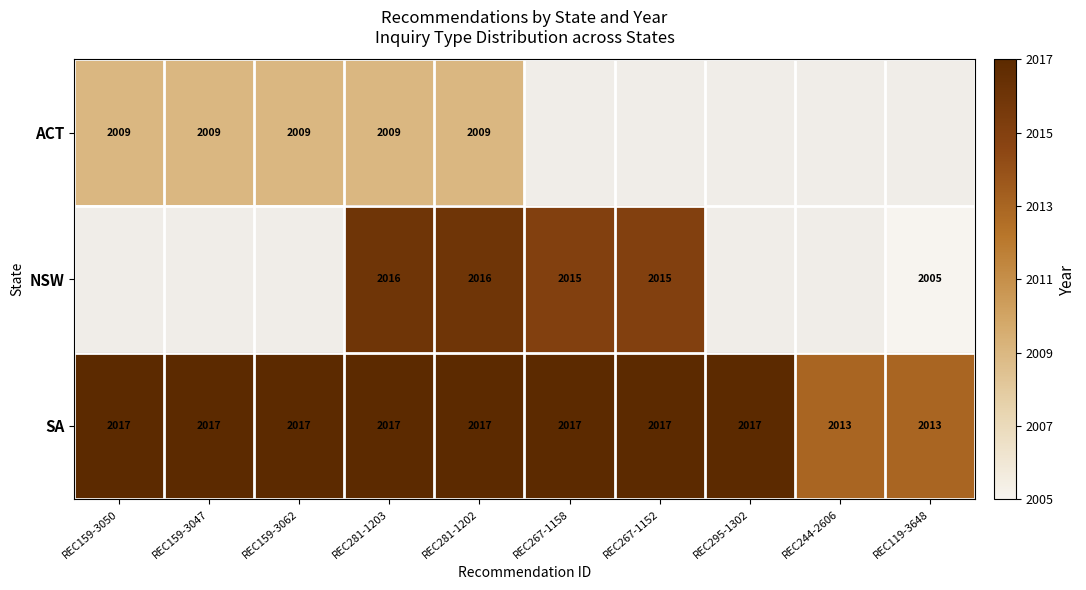

The value of SA at REC119-3648 is 2013. True or false?

True